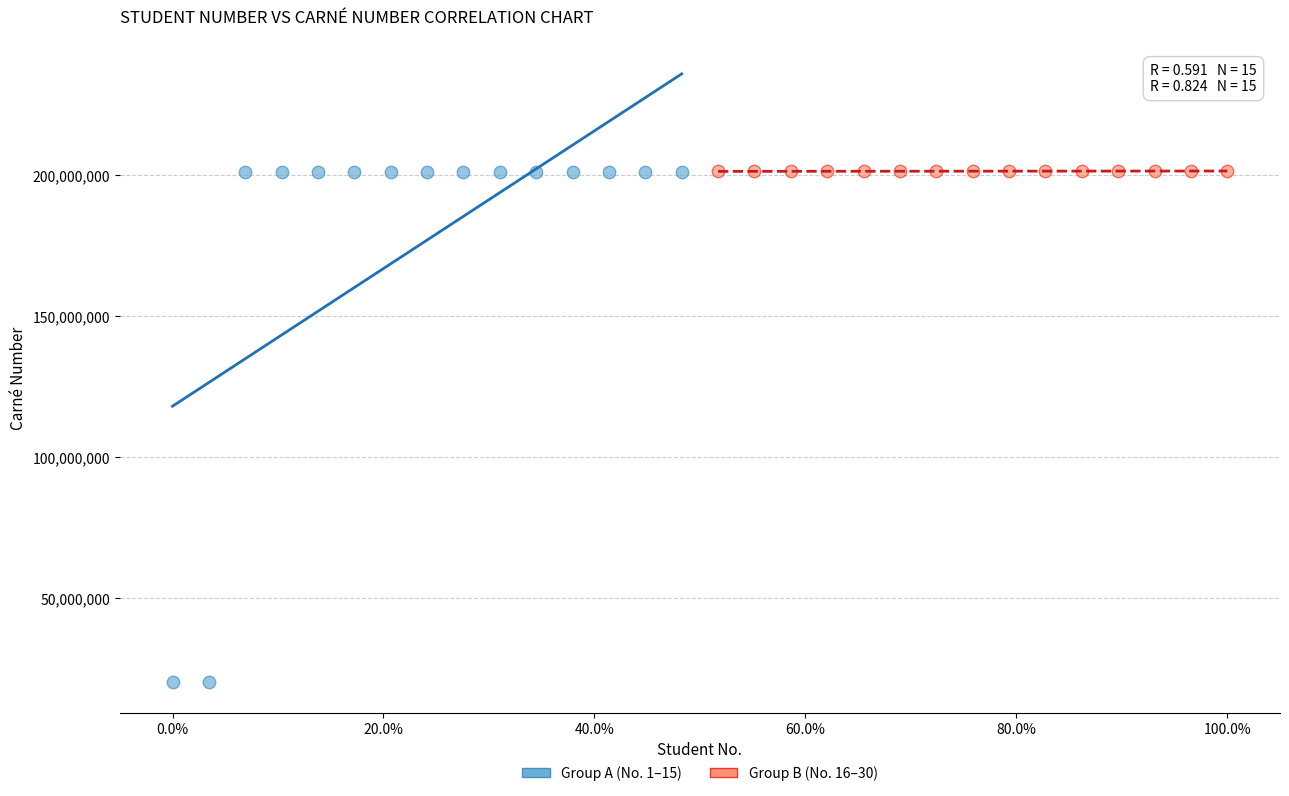

What are all the series names shown in the legend?

Group A (No. 1–15), Group B (No. 16–30)